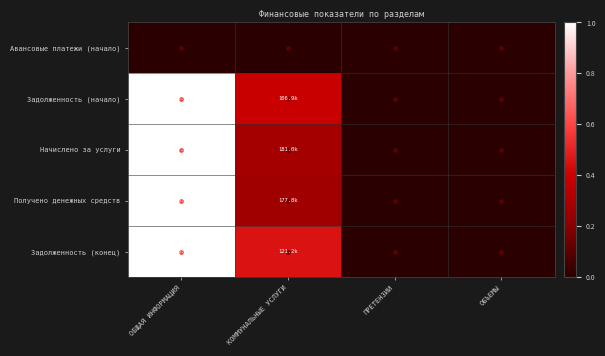

Reading left to right, extract all data points from this chart.

Авансовые платежи (начало): ОБЩАЯ ИНФОРМАЦИЯ=0.0	КОММУНАЛЬНЫЕ УСЛУГИ=0.0	ПРЕТЕНЗИИ=0.0	ОБЪЕМЫ=0.0
Задолженность (начало): ОБЩАЯ ИНФОРМАЦИЯ=1.0	КОММУНАЛЬНЫЕ УСЛУГИ=0.4	ПРЕТЕНЗИИ=0.0	ОБЪЕМЫ=0.0
Начислено за услуги: ОБЩАЯ ИНФОРМАЦИЯ=1.0	КОММУНАЛЬНЫЕ УСЛУГИ=0.3	ПРЕТЕНЗИИ=0.0	ОБЪЕМЫ=0.0
Получено денежных средств: ОБЩАЯ ИНФОРМАЦИЯ=1.0	КОММУНАЛЬНЫЕ УСЛУГИ=0.3	ПРЕТЕНЗИИ=0.0	ОБЪЕМЫ=0.0
Задолженность (конец): ОБЩАЯ ИНФОРМАЦИЯ=1.0	КОММУНАЛЬНЫЕ УСЛУГИ=0.5	ПРЕТЕНЗИИ=0.0	ОБЪЕМЫ=0.0